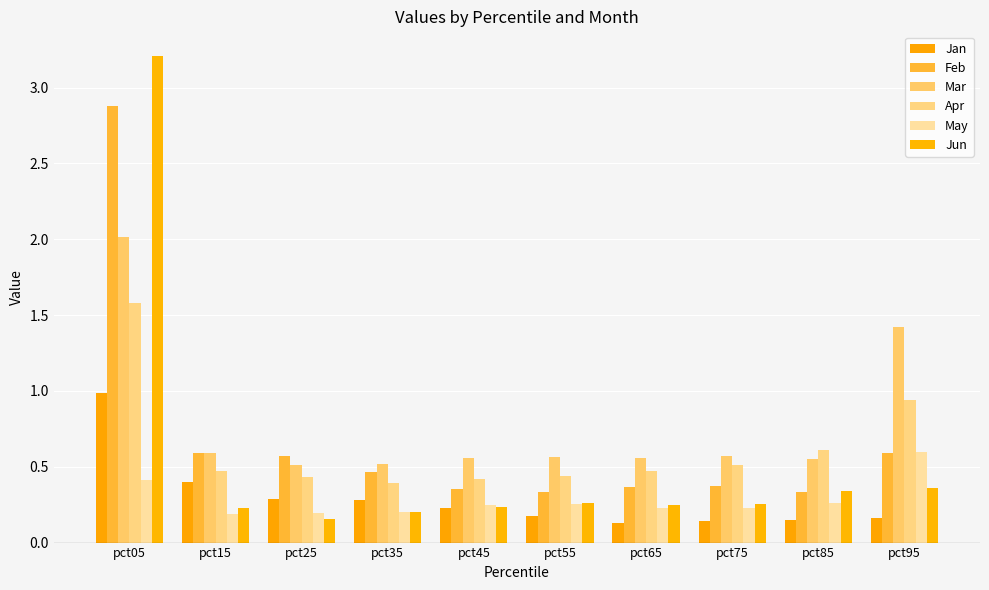

Is it true that May equals 0.3 at pct35?

False